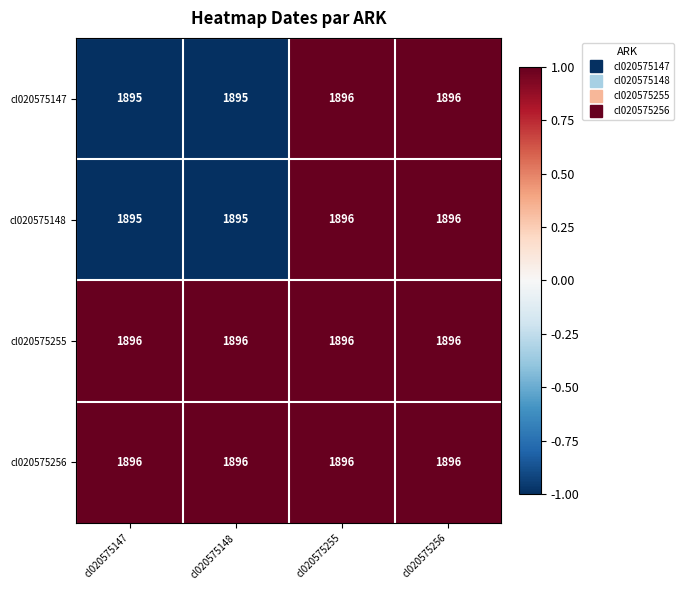

Count the number of data series in this chart.

4